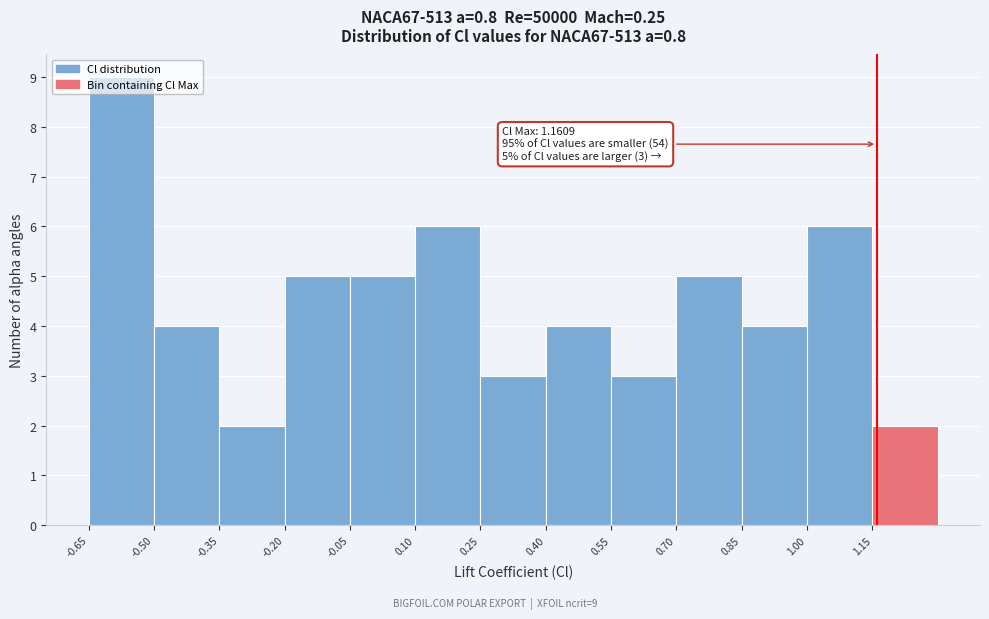

Which range on the x-axis has the tallest bar?

-0.65 to -0.50